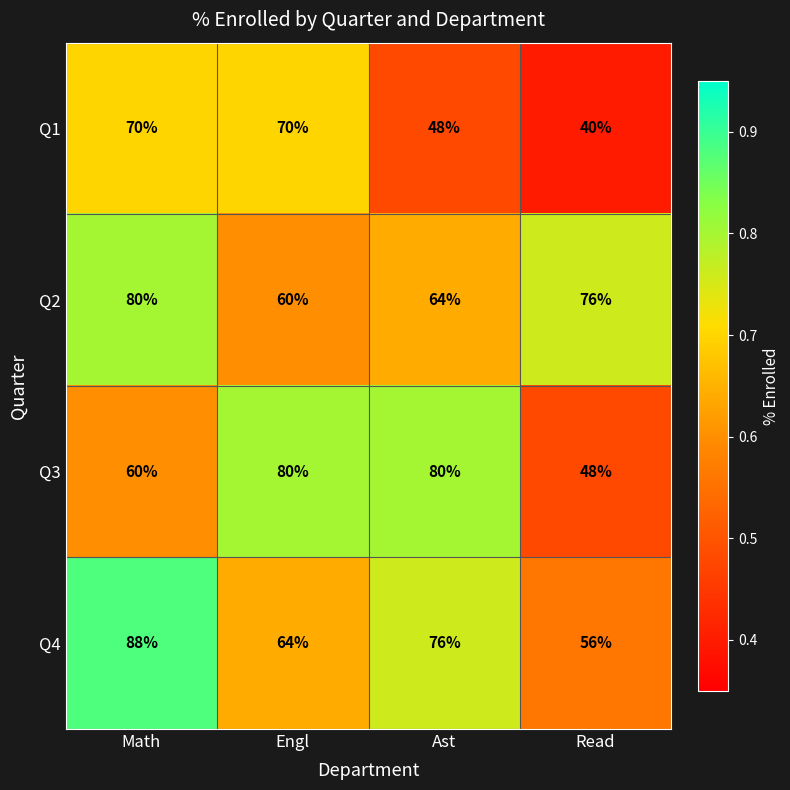

What is the difference between the second highest and second lowest values in the Q1 series?

22